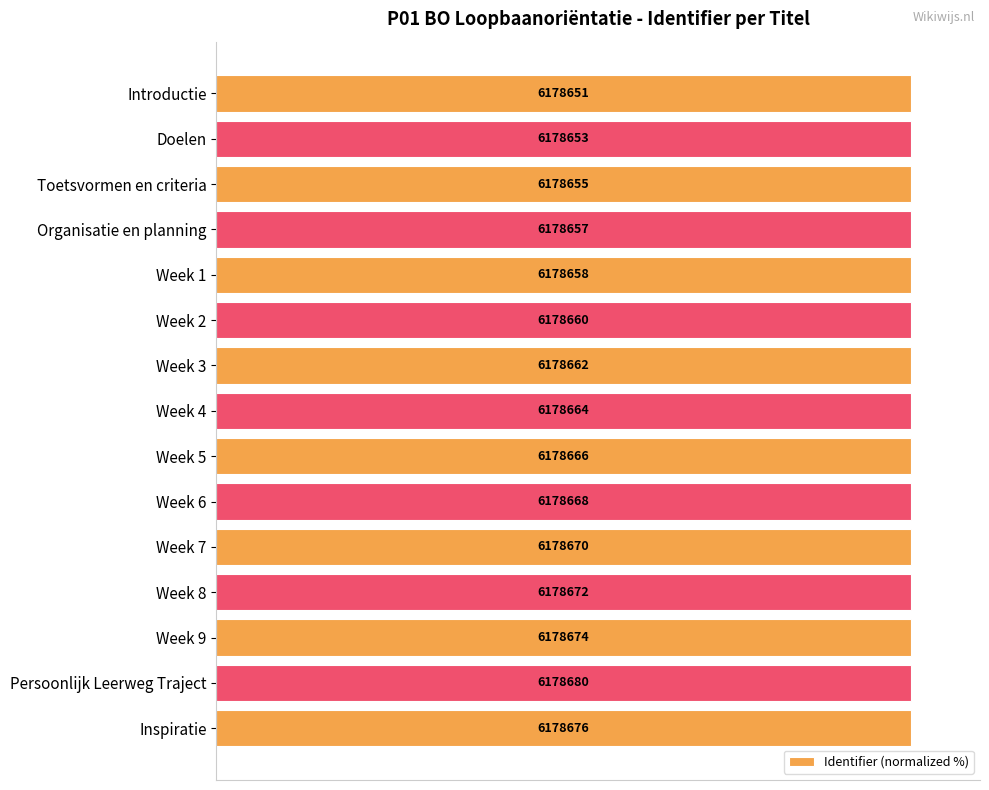

How many bars are there in total?

15